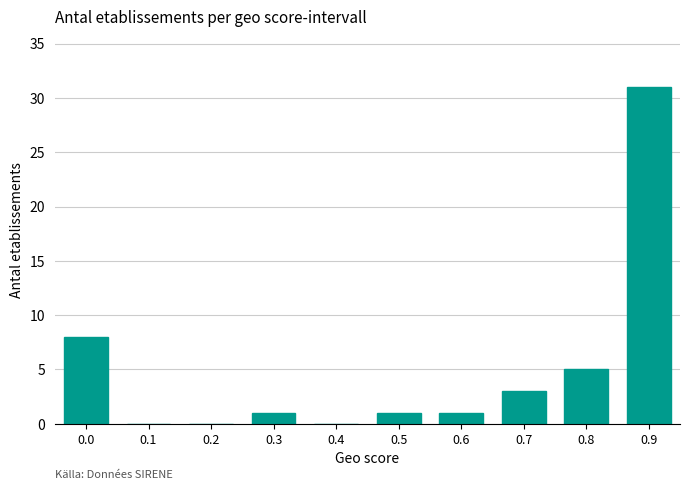

Reading left to right, what are all the values shown in this chart?

0.0=8	0.1=0	0.2=0	0.3=1	0.4=0	0.5=1	0.6=1	0.7=3	0.8=5	0.9=31